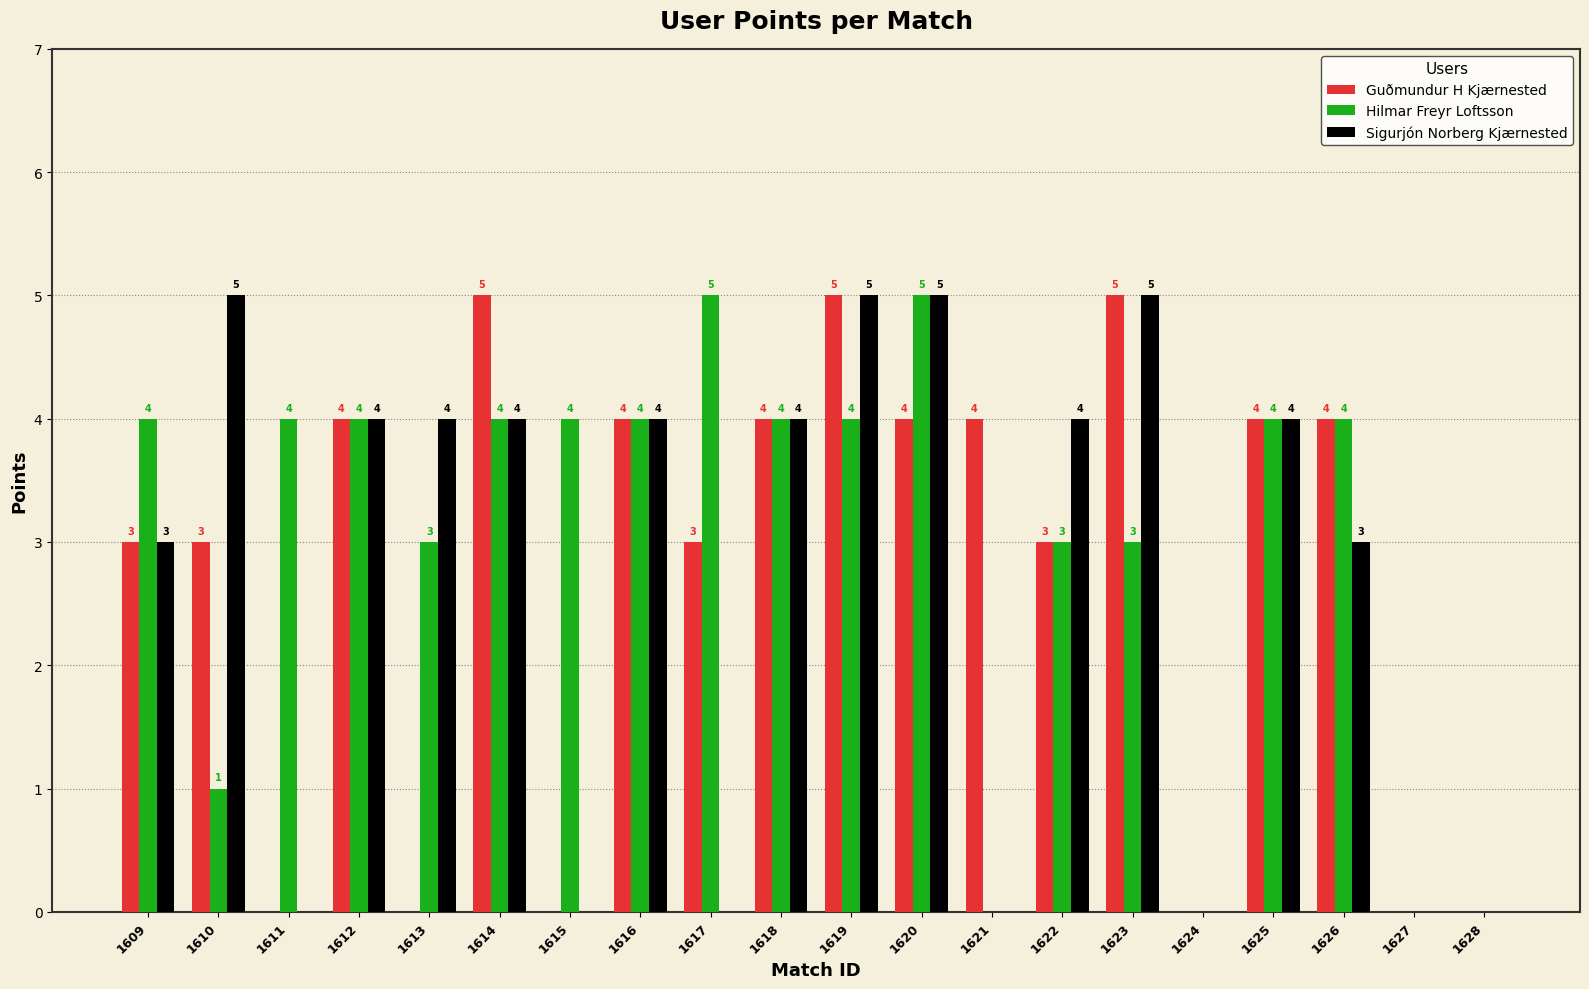

What is the approximate value of Hilmar Freyr Loftsson at 1623?

3